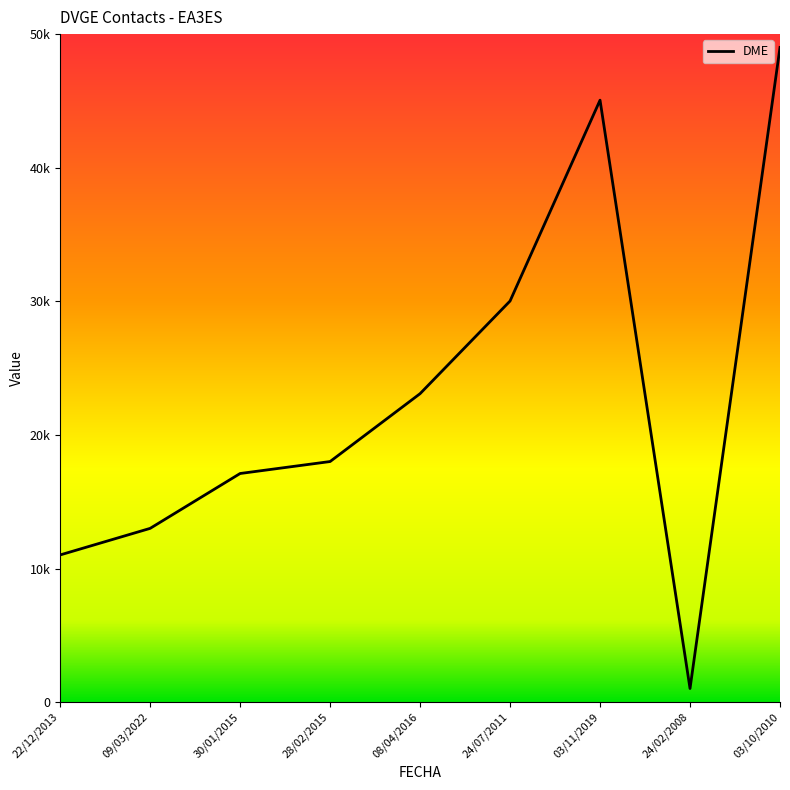

What is the smallest value displayed?

1018